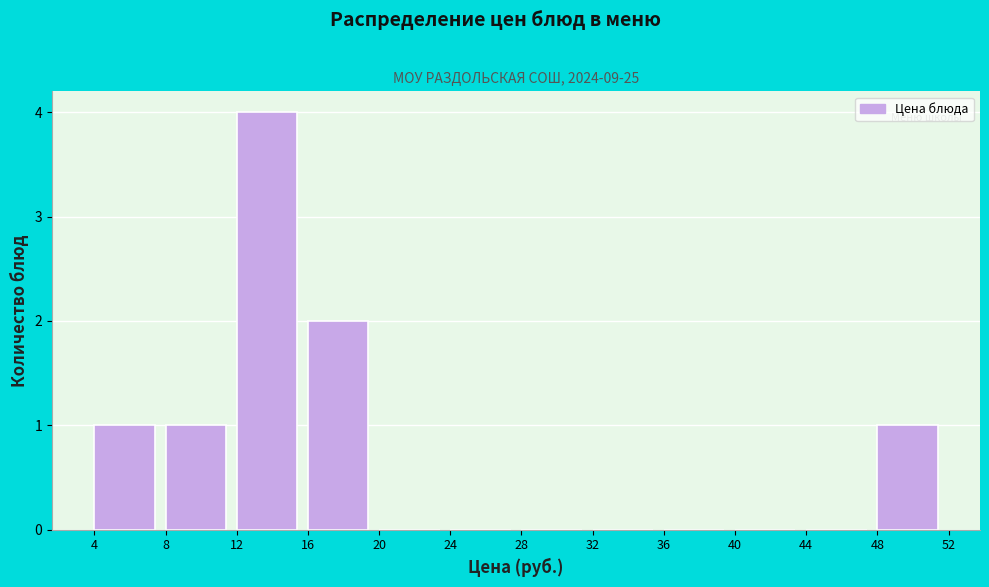

Reading left to right, transcribe this chart: for each bar, give the range it covers on the x-axis and its height. The values are not printed on the chart, so give them approximately, as read against the axis.

4 to 8: 1
8 to 12: 1
12 to 16: 4
16 to 20: 2
20 to 24: 0
24 to 28: 0
28 to 32: 0
32 to 36: 0
36 to 40: 0
40 to 44: 0
44 to 48: 0
48 to 52: 1